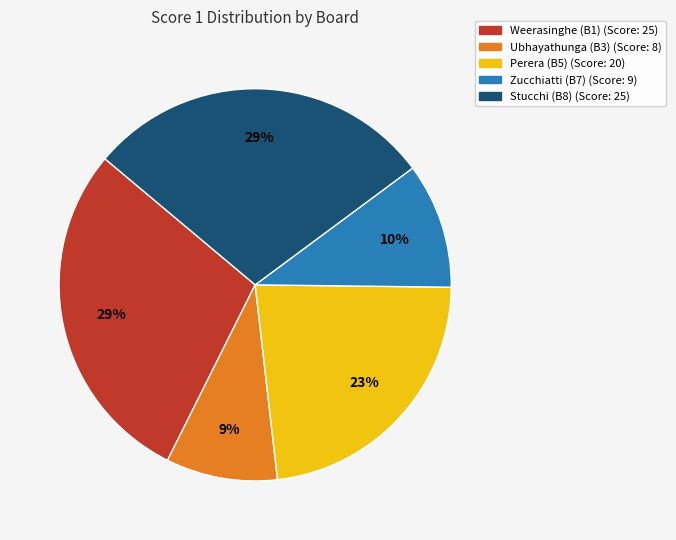

Is the sum of Perera (B5) (Score: 20) and Stucchi (B8) (Score: 25) greater than half?

Yes